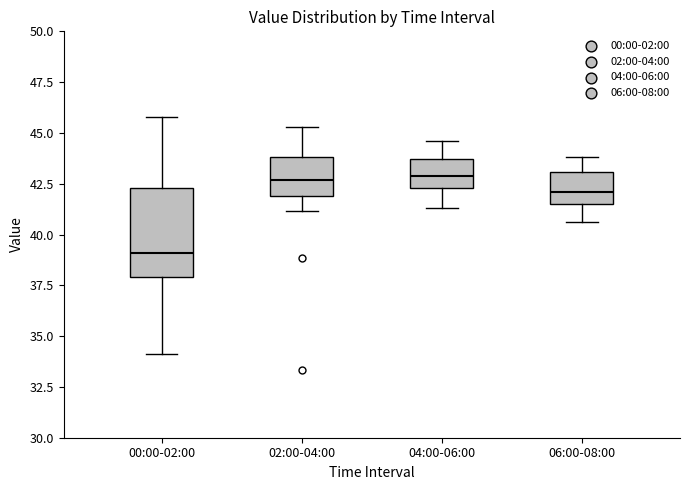

Where does the lower whisker of the box for 02:00-04:00 end on the y-axis? The values are not printed on the chart, so give them approximately, as read against the axis.

41.0